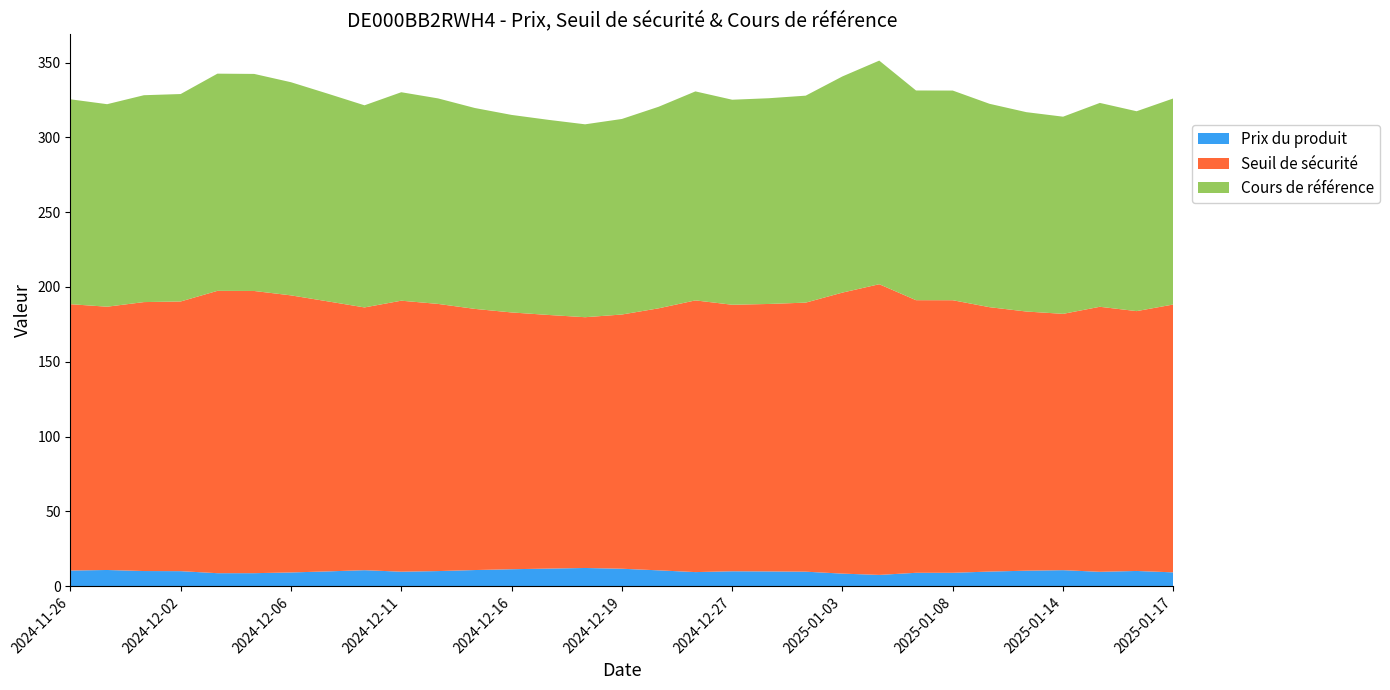

Reading left to right, what are all the values shown in this chart?

Prix du produit: 10.5	10.9	10.2	10.1	8.7	8.8	9.2	9.9	10.8	9.7	10.2	10.8	11.4	11.8	12.2	11.7	10.6	9.5	10.0	9.9	9.8	8.4	7.6	9.0	9.0	9.8	10.4	10.8	9.7	10.2	9.3
Seuil de sécurité: 178.0	175.9	179.7	180.2	188.7	188.6	185.2	180.5	175.6	181.1	178.5	174.5	171.6	169.5	167.6	169.9	175.1	181.6	178.1	178.7	179.8	187.8	194.3	182.2	182.1	176.7	173.2	171.3	177.1	173.6	179.0
Cours de référence: 136.9	135.3	138.2	138.6	145.1	145.1	142.4	138.8	135.1	139.3	137.3	134.2	132.0	130.4	128.9	130.7	134.7	139.7	137.0	137.5	138.3	144.5	149.4	140.1	140.1	135.9	133.2	131.8	136.2	133.6	137.7